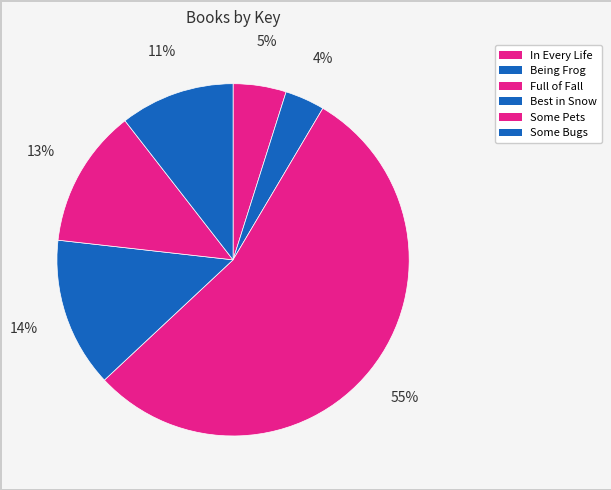

What percentage is NOT represented by Some Pets?

87.3%